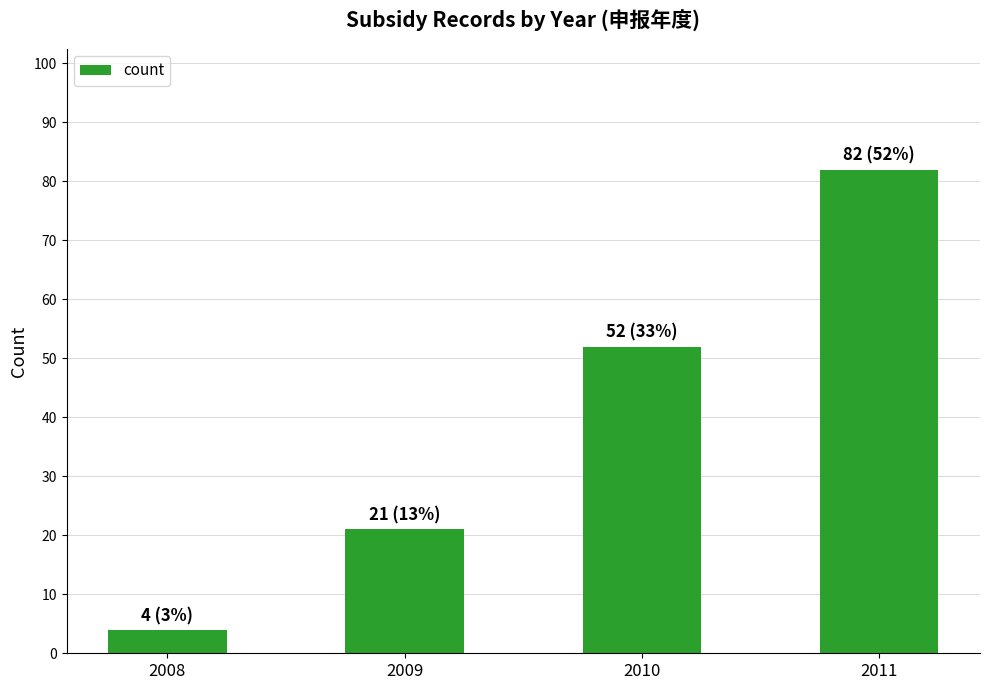

Does the chart contain stacked bars?

No